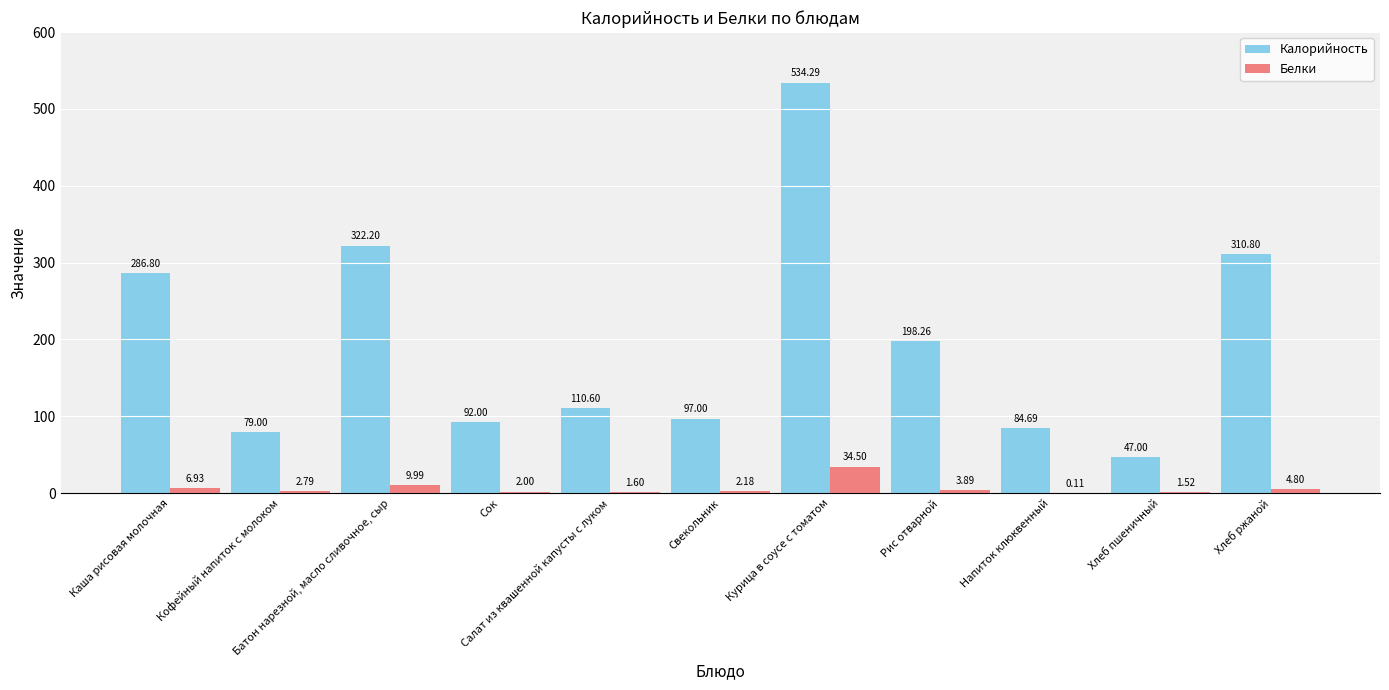

Which series has the largest total across all categories?

Калорийность